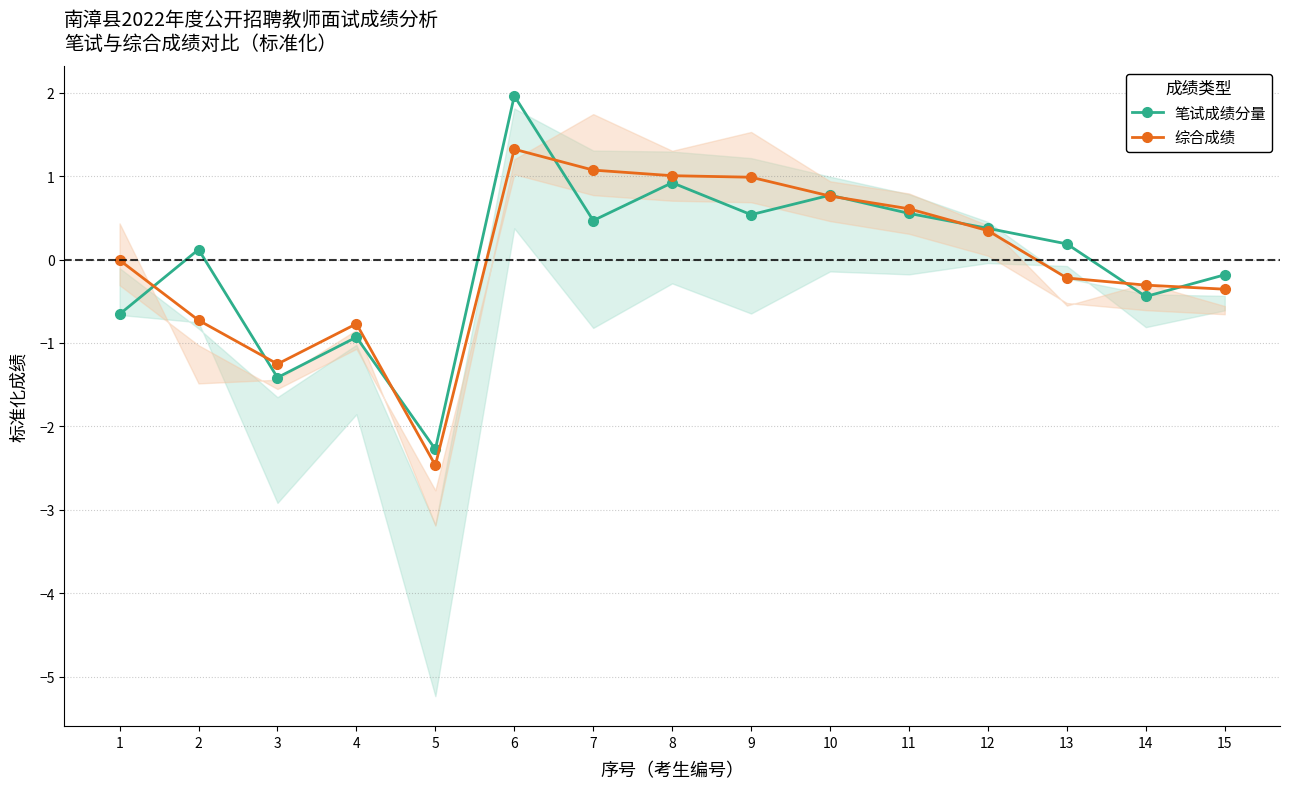

How many data points does each series have?

15